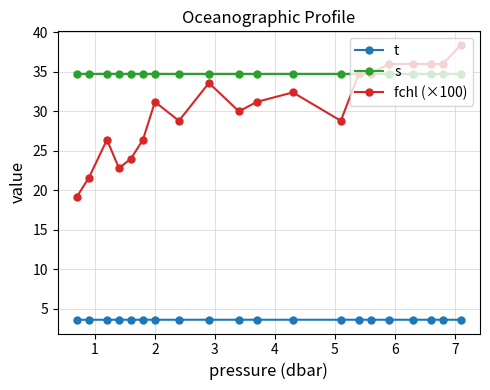

True or false: fchl (×100) has more than 1 points higher than both neighbors.

True